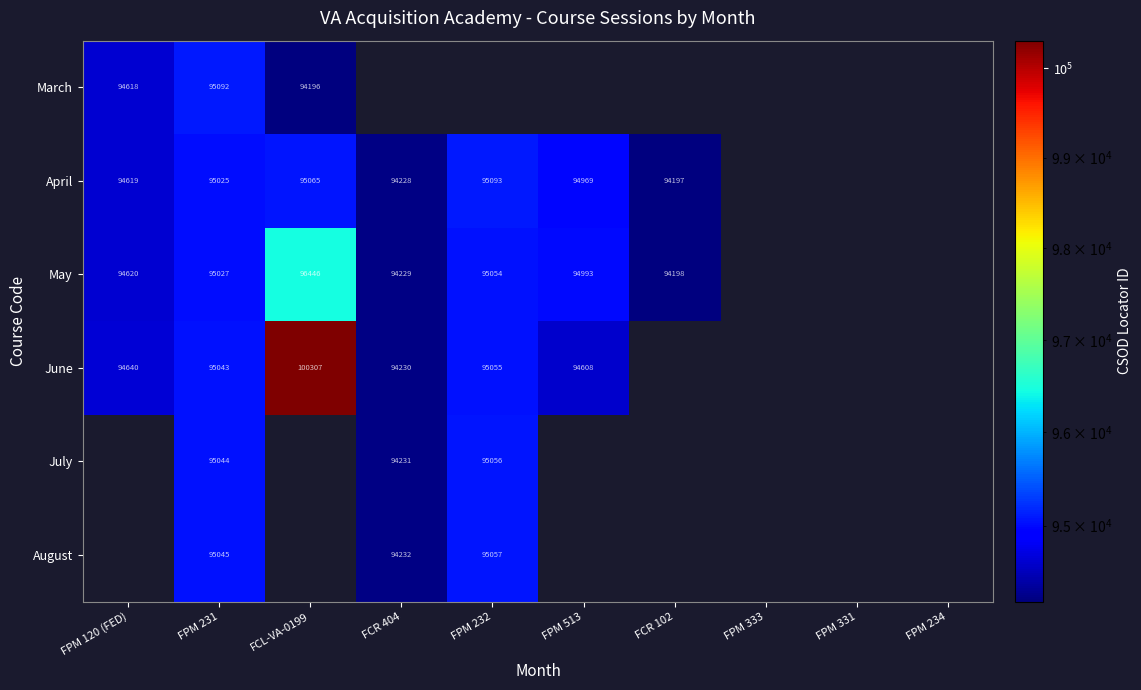

At how many categories does at least one series exceed 95425?

1